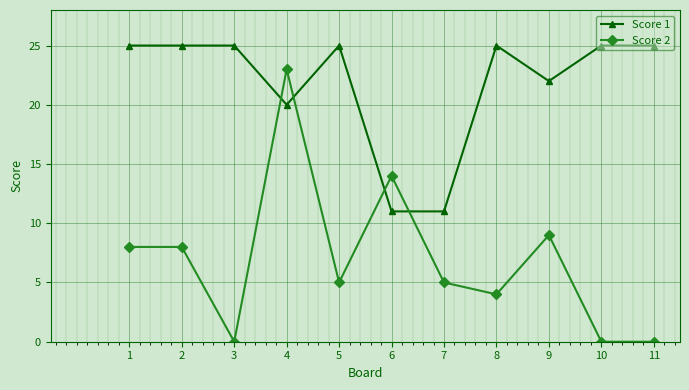

What is the maximum value shown in the chart?

25